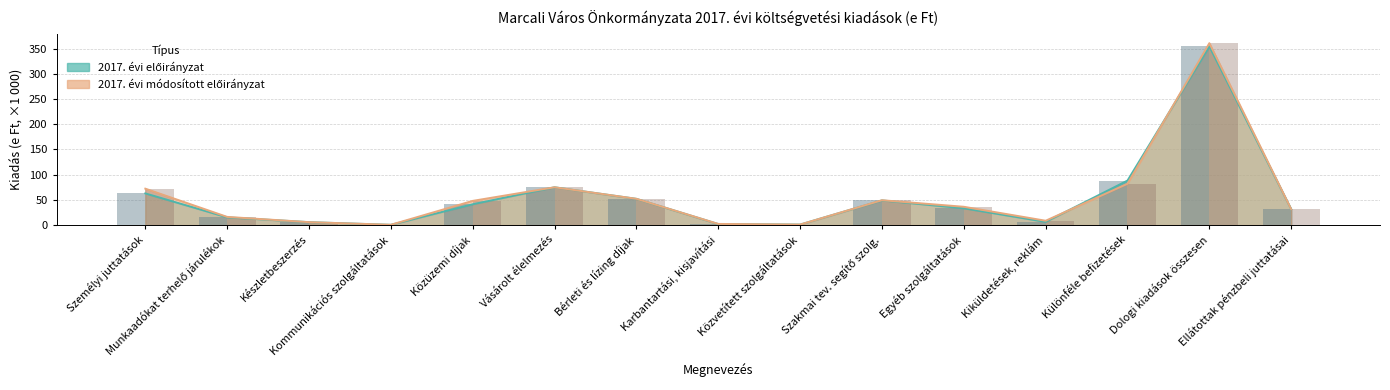

How many data points in 2017. évi előirányzat are less than 33?

7